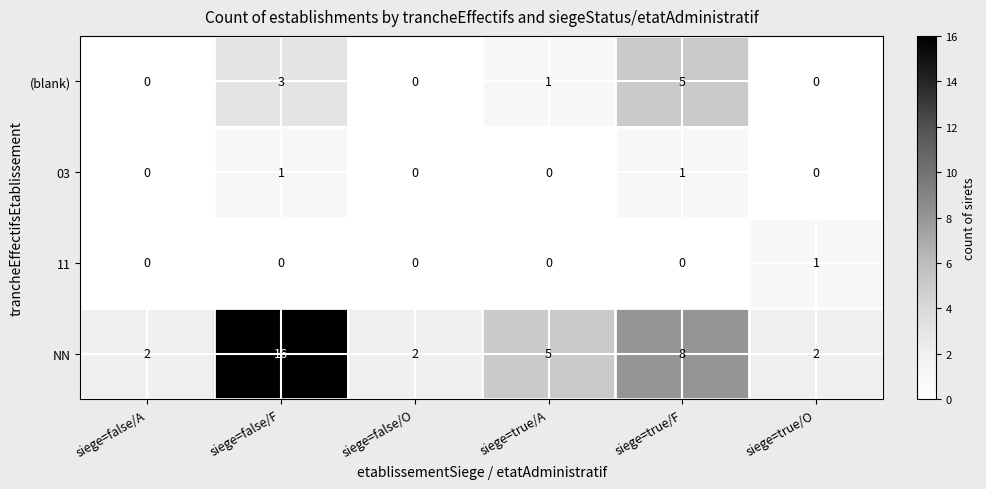

At siege=true/F, list the series in order from smallest to largest.

11, 03, (blank), NN